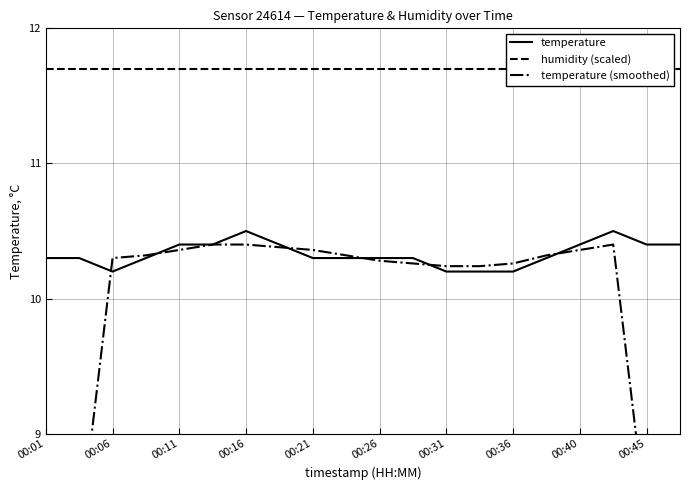

The temperature series shows 15.3 at 00:11. True or false?

False